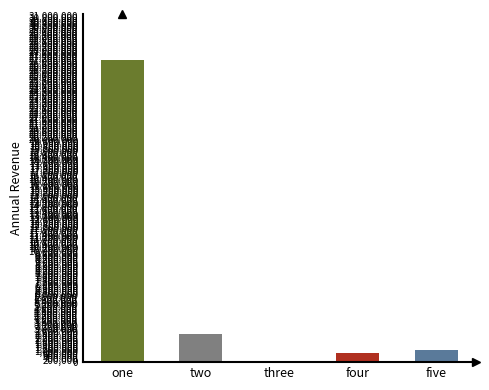

What is the maximum value shown in the chart?

27101590